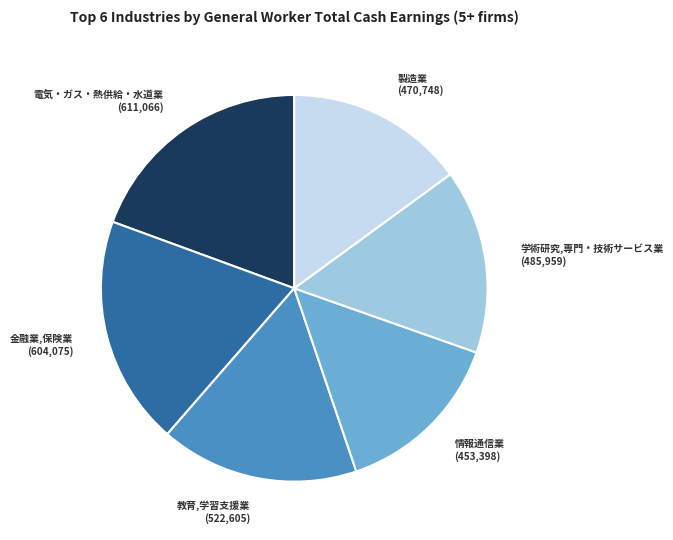

True or false: 教育,学習支援業 accounts for 30% of the total.

False